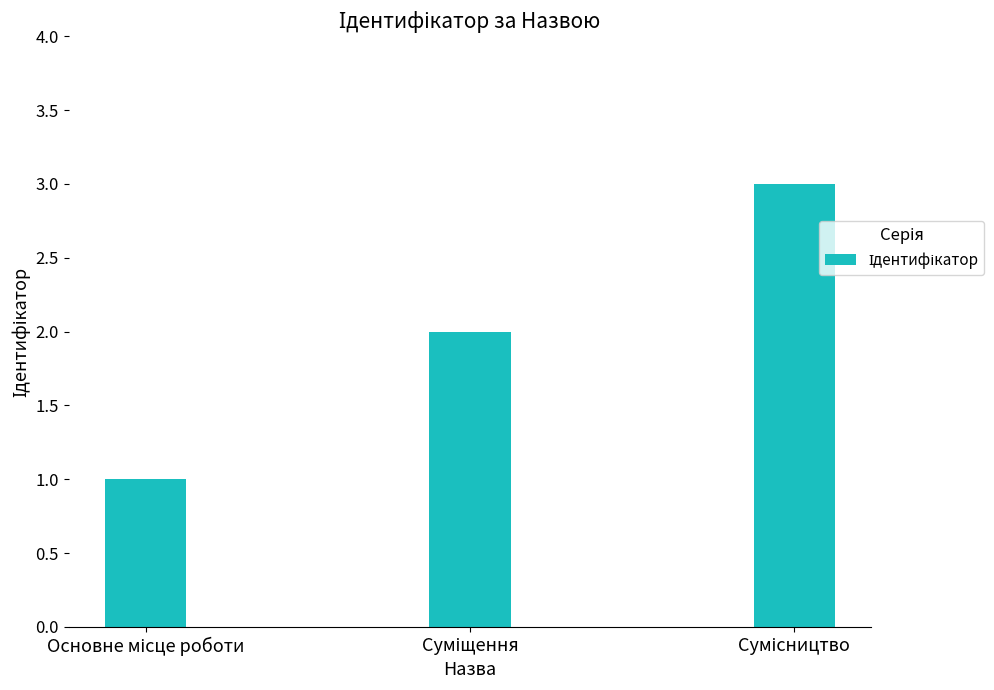

How many distinct data groups are displayed?

1